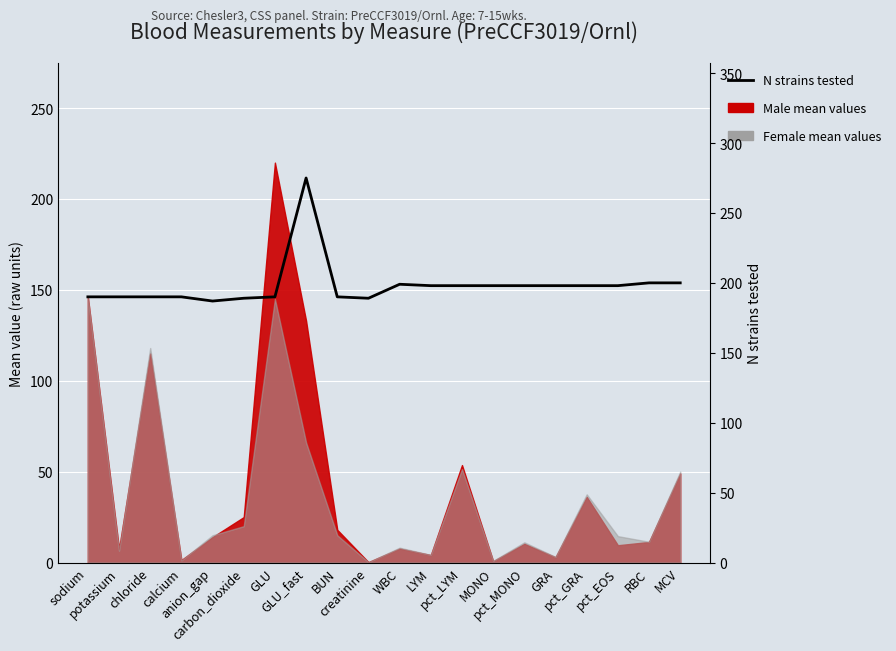

What is the value of the 13th point from the left?

198